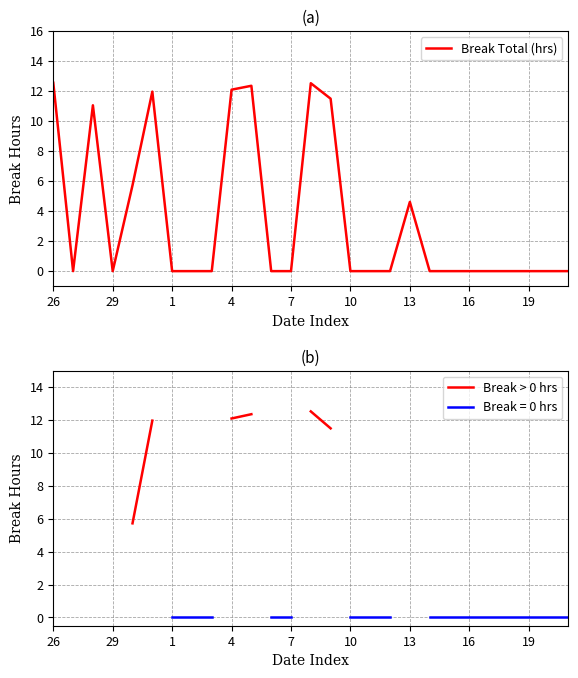

Which series has the largest total across all categories?

Break Total (hrs)